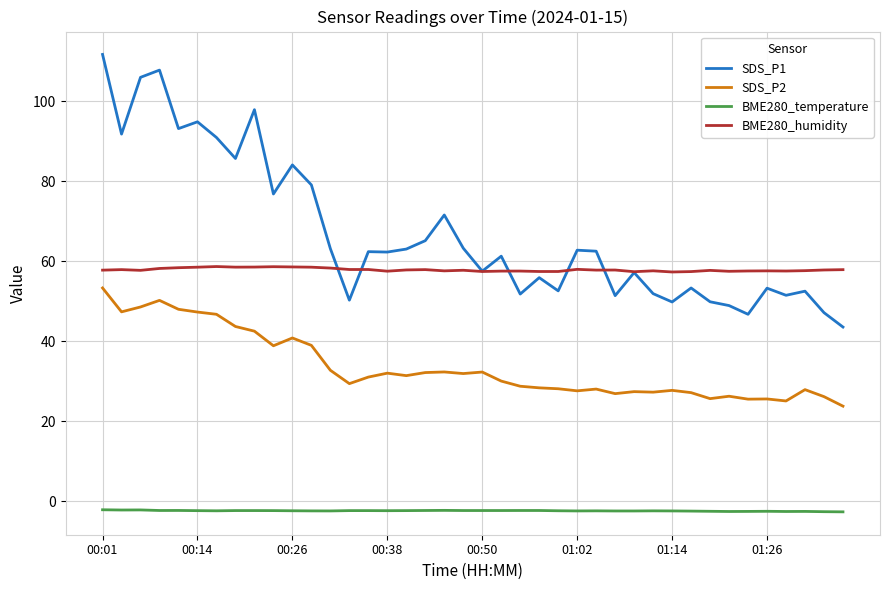

In SDS_P1, how many points are higher than both neighbors (excluding endpoints)?

13